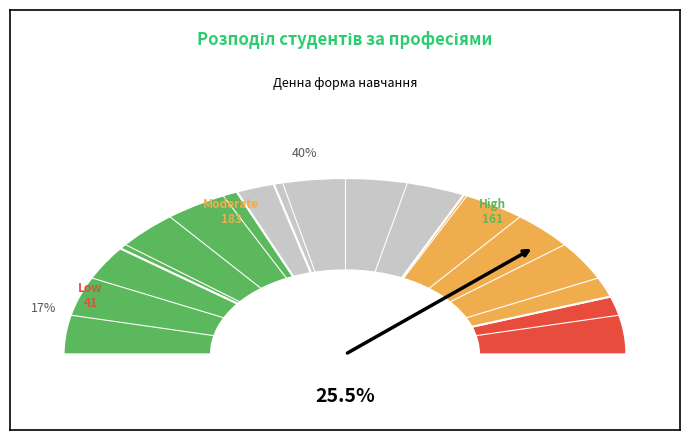

What percentage is NOT represented by 7233 Слюсар (65)?

83.1%